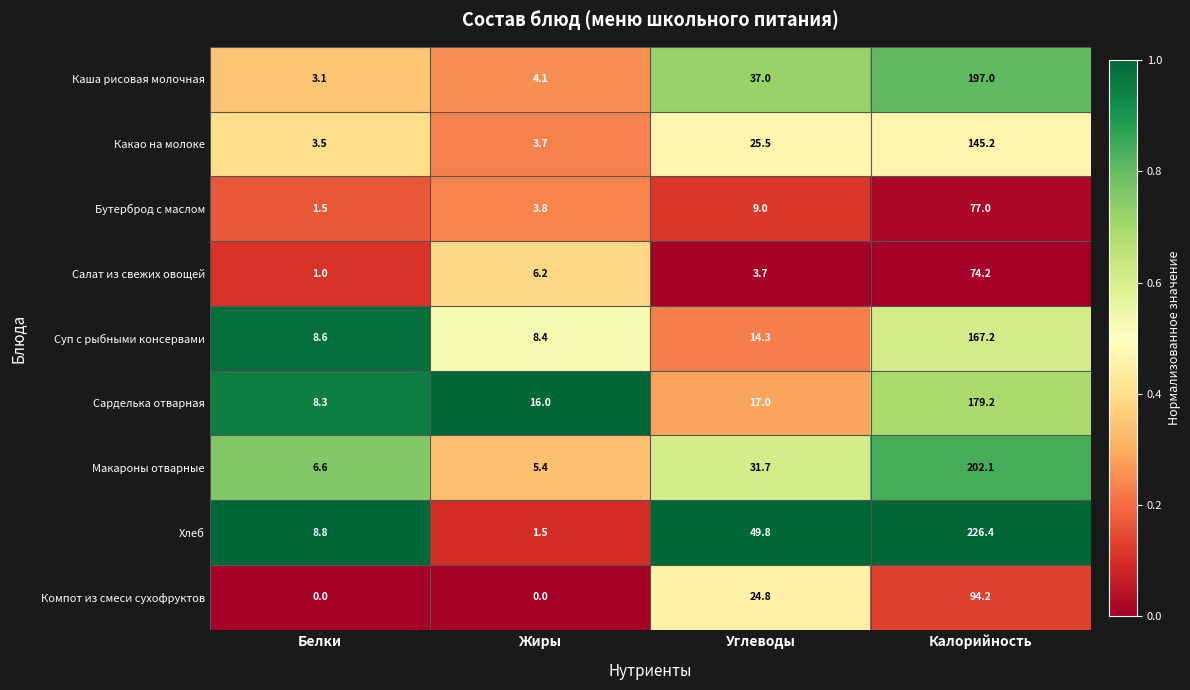

What is the sum of the Бутерброд с маслом values at Жиры and Углеводы?

12.8